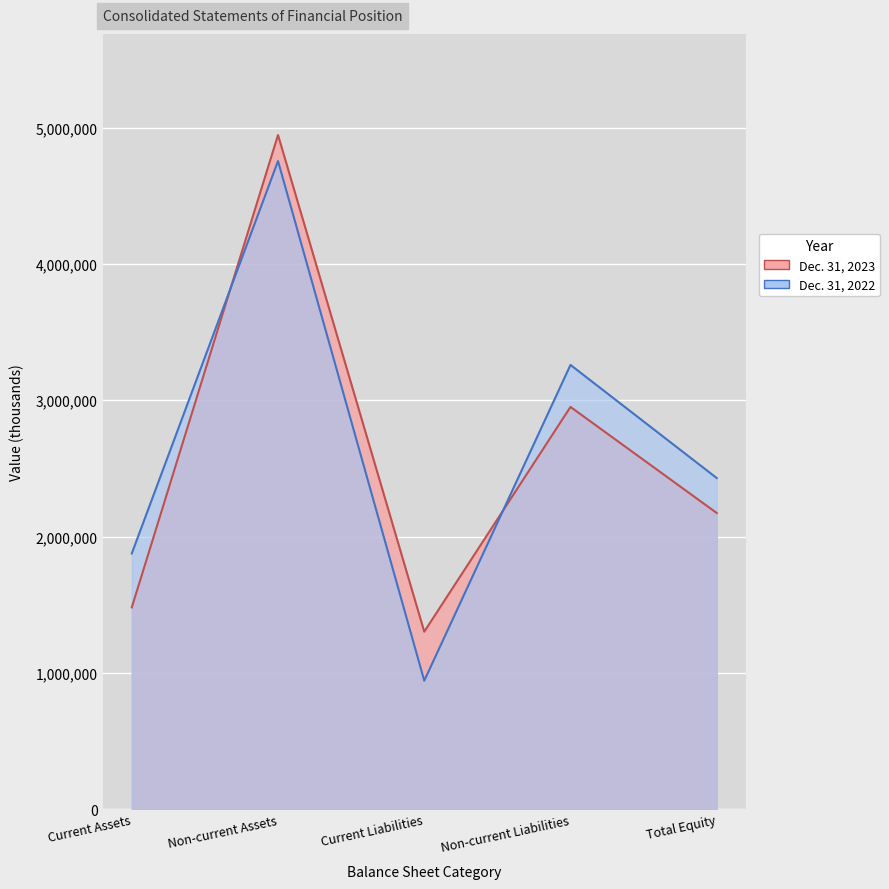

The value of Dec. 31, 2023 at Total Equity is 3586854. True or false?

False